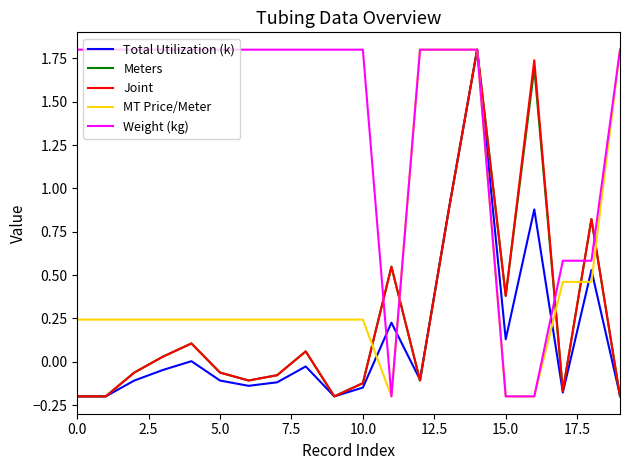

What is the maximum value shown in the chart?

1.8